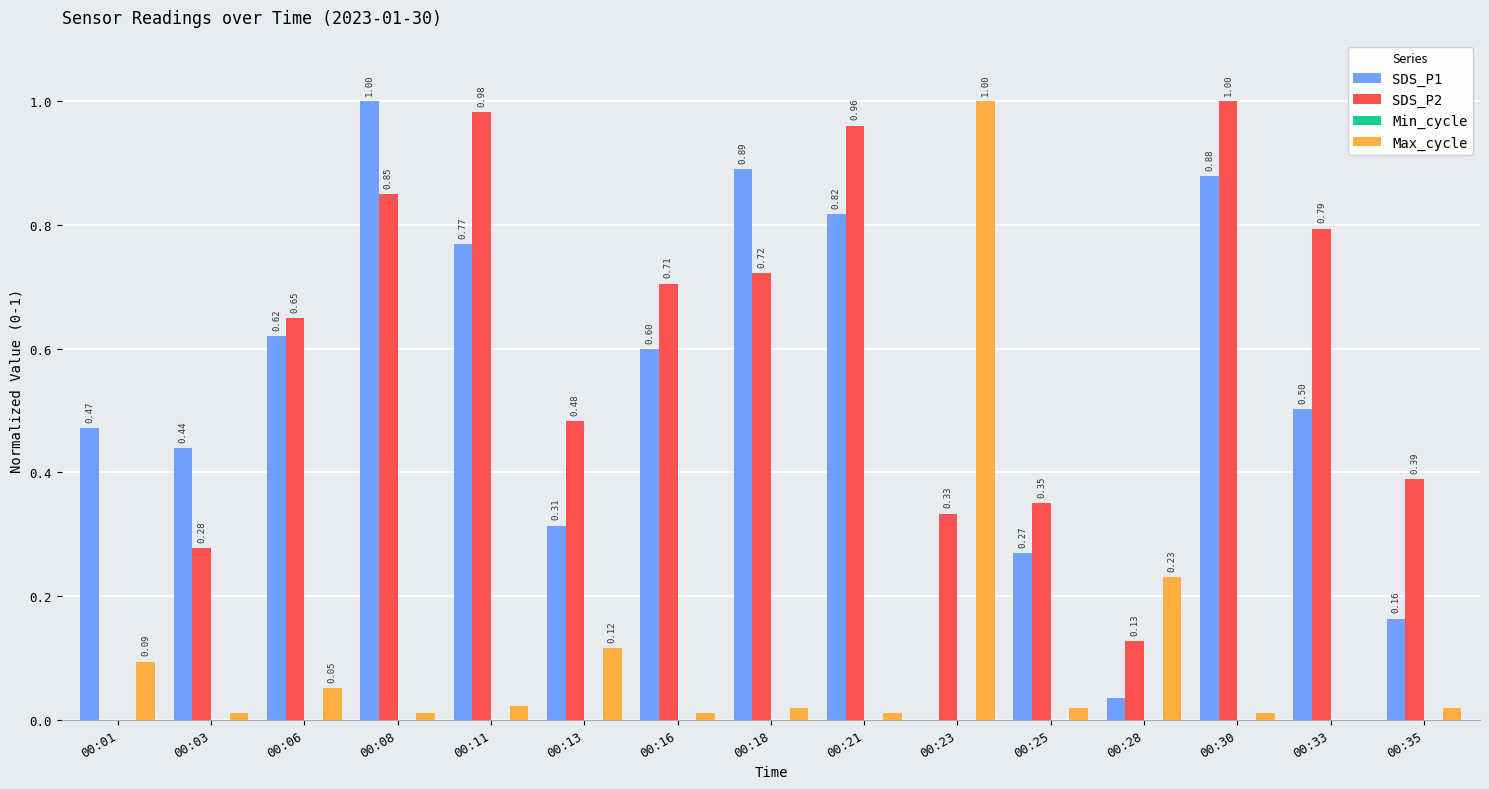

Which series changed the most between 00:28 and 00:30?

SDS_P2